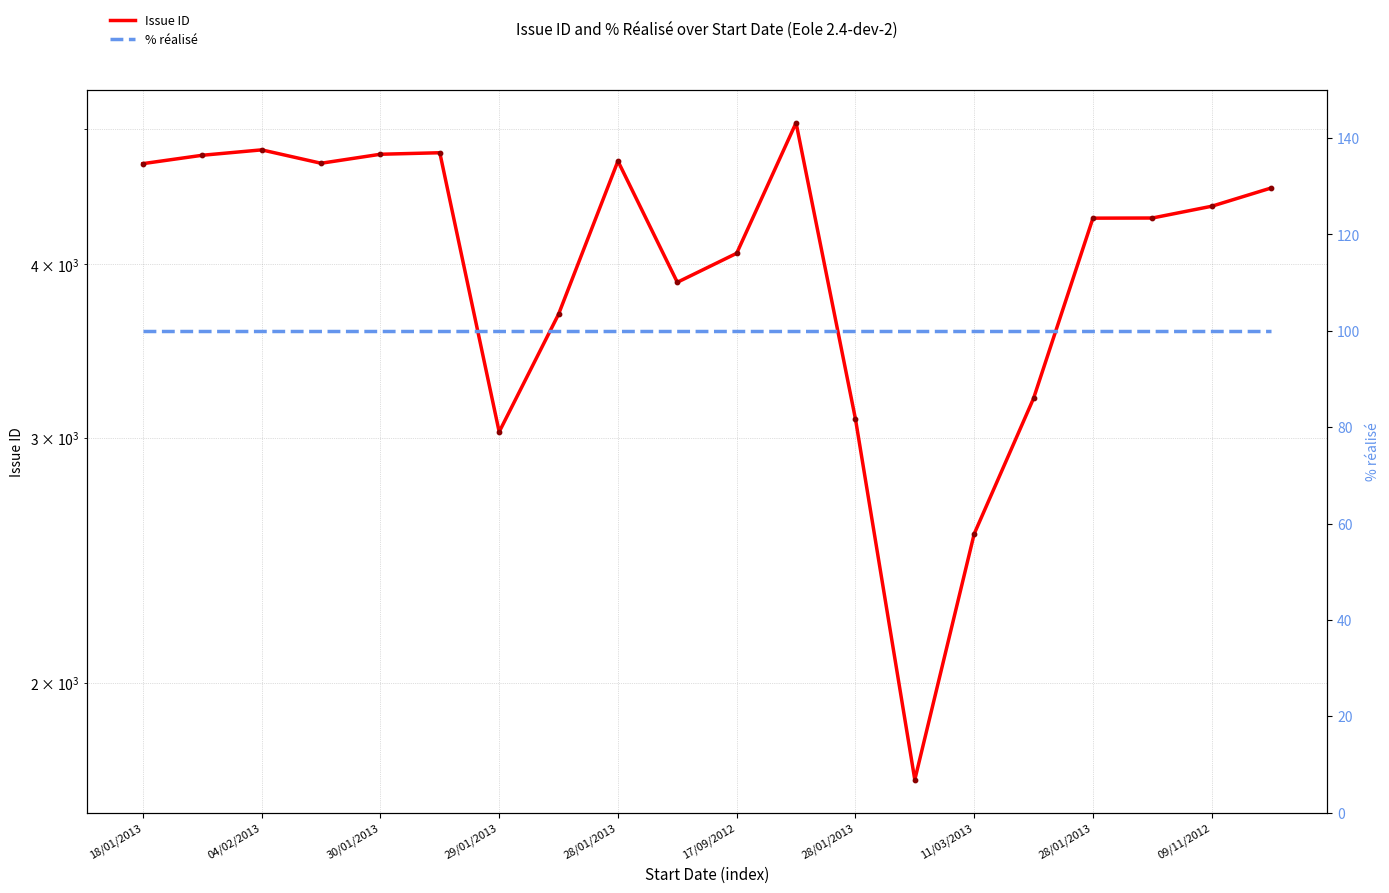

What is the total value across all series at 28/01/2013?

4845